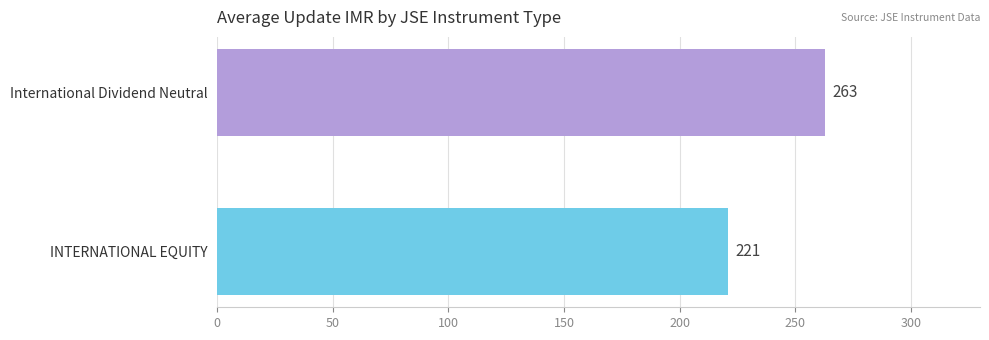

Count the number of data series in this chart.

1